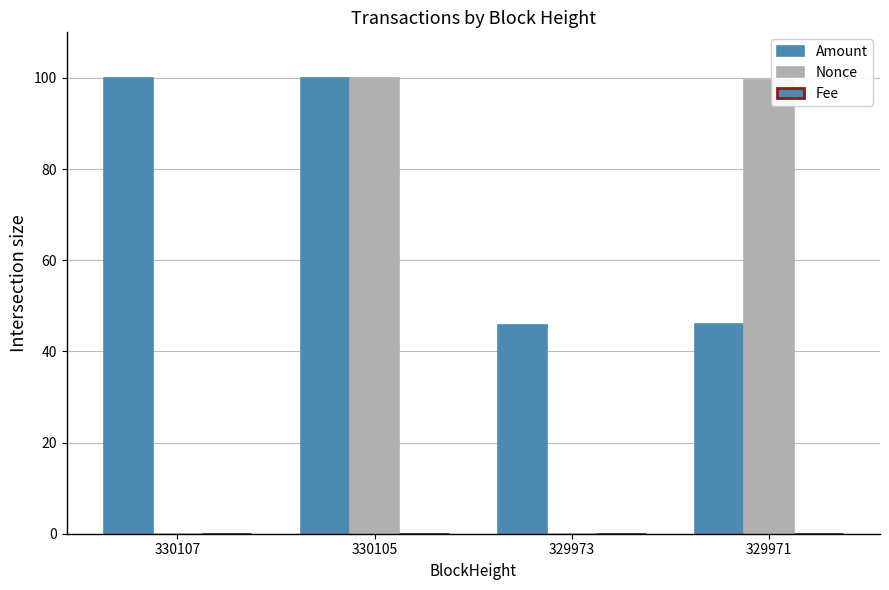

How many groups of bars are there?

4